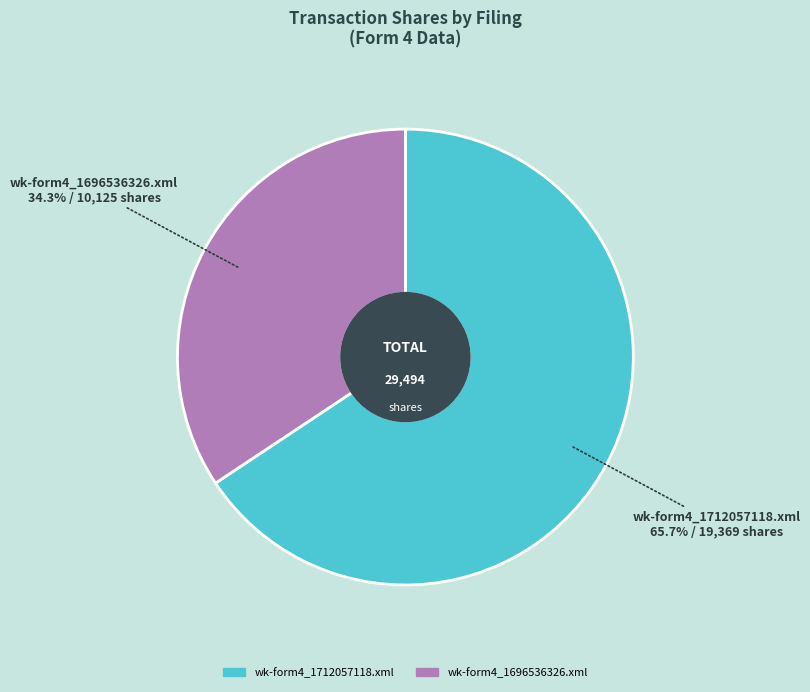

Between wk-form4_1696536326.xml and wk-form4_1712057118.xml, which is larger?

wk-form4_1712057118.xml